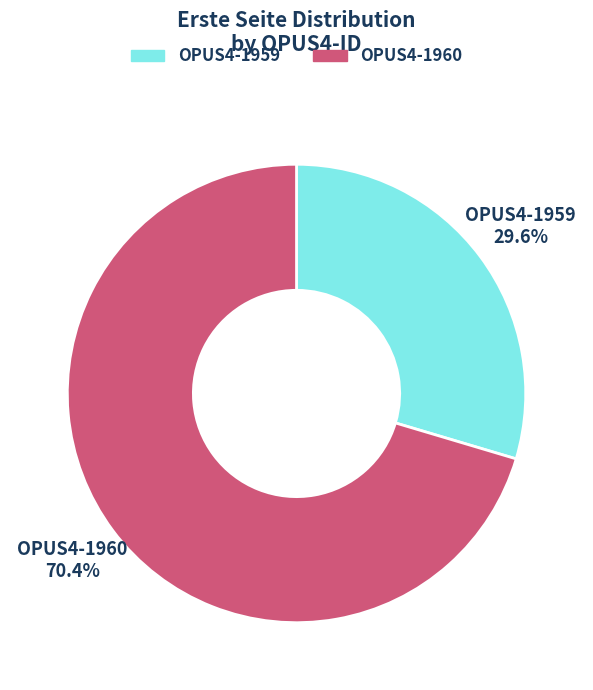

How many slices are in this pie chart?

2